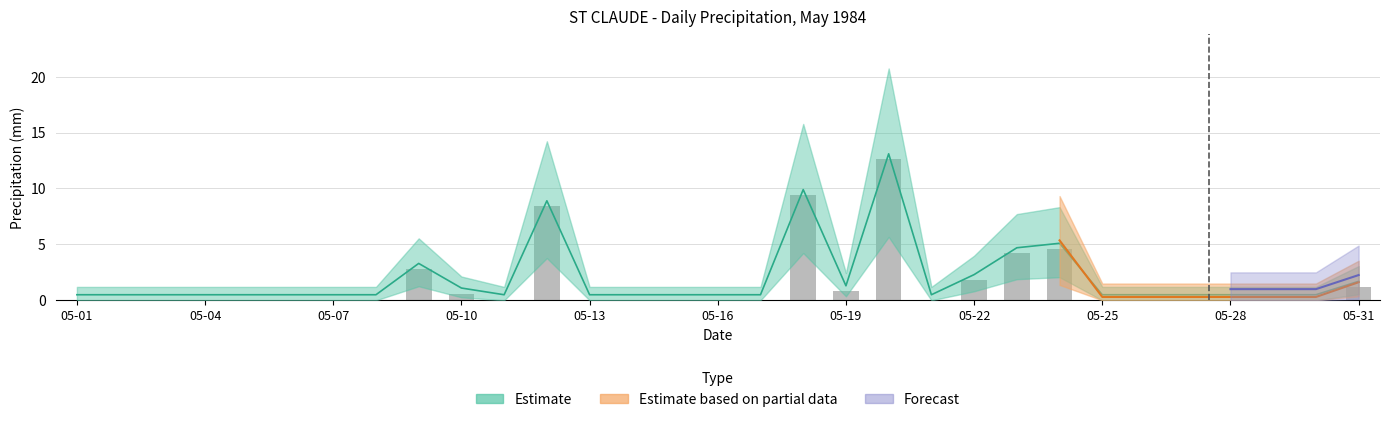

Is it true that Total Precip (mm) equals 4.2 at 05-18?

False